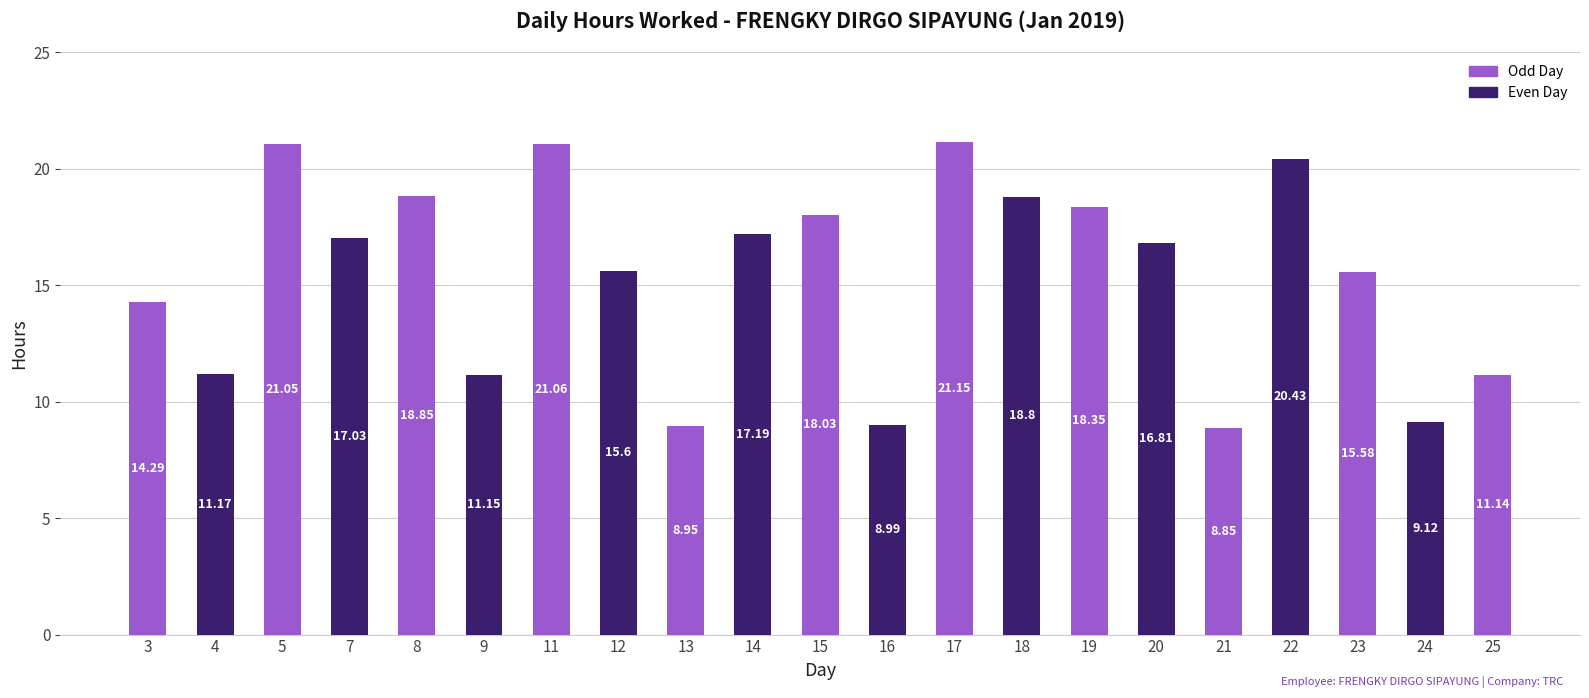

The value at 18 is 18.8. True or false?

True